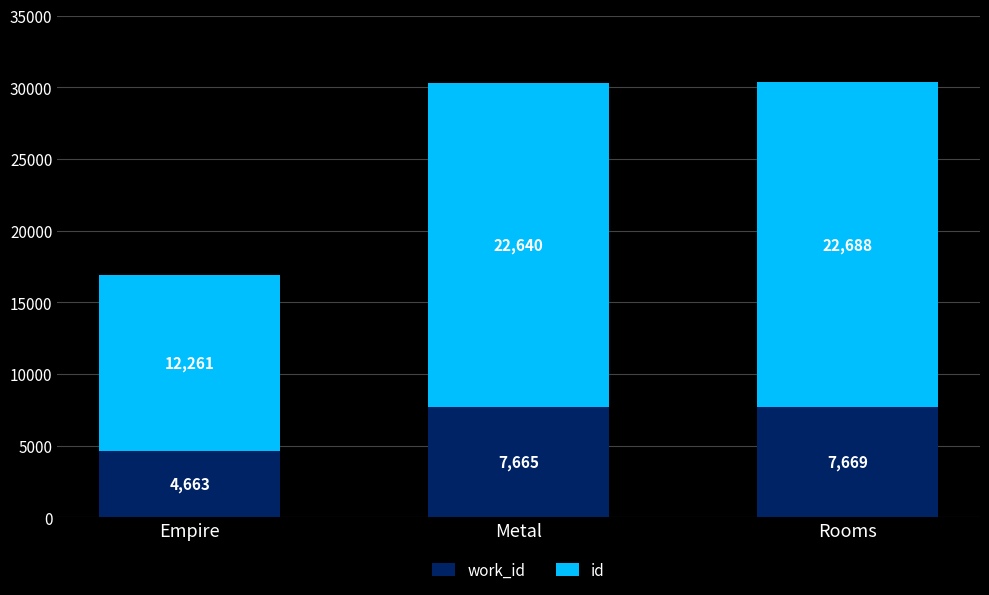

At which category is the sum across all series the highest?

Rooms